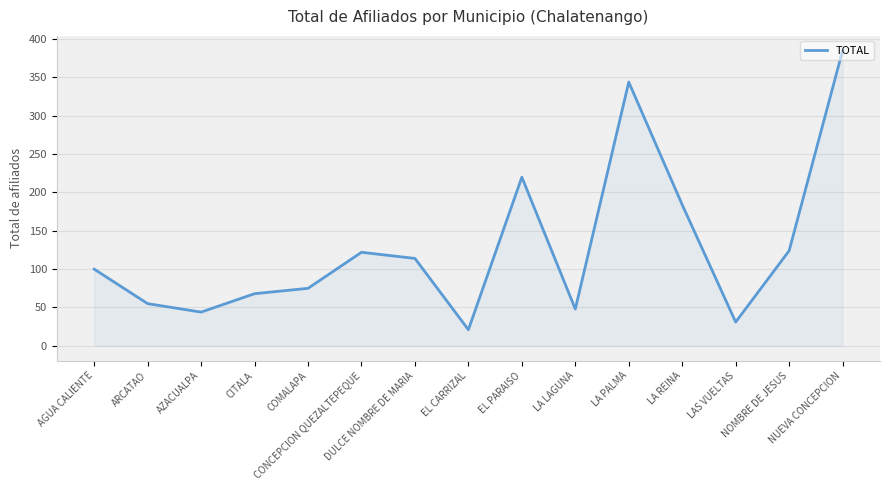

How many distinct data groups are displayed?

1